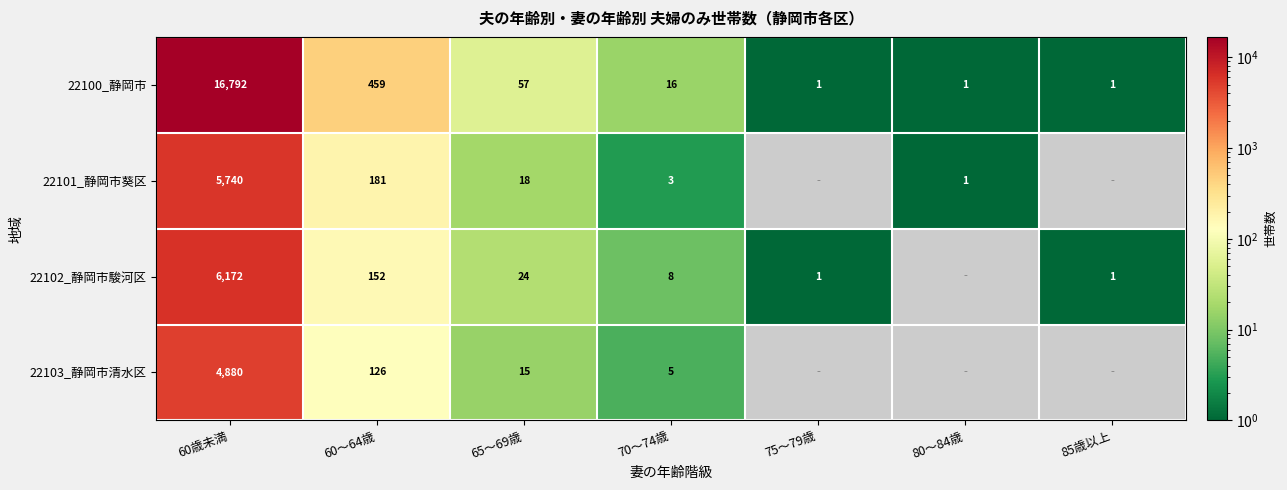

Count the number of data series in this chart.

4